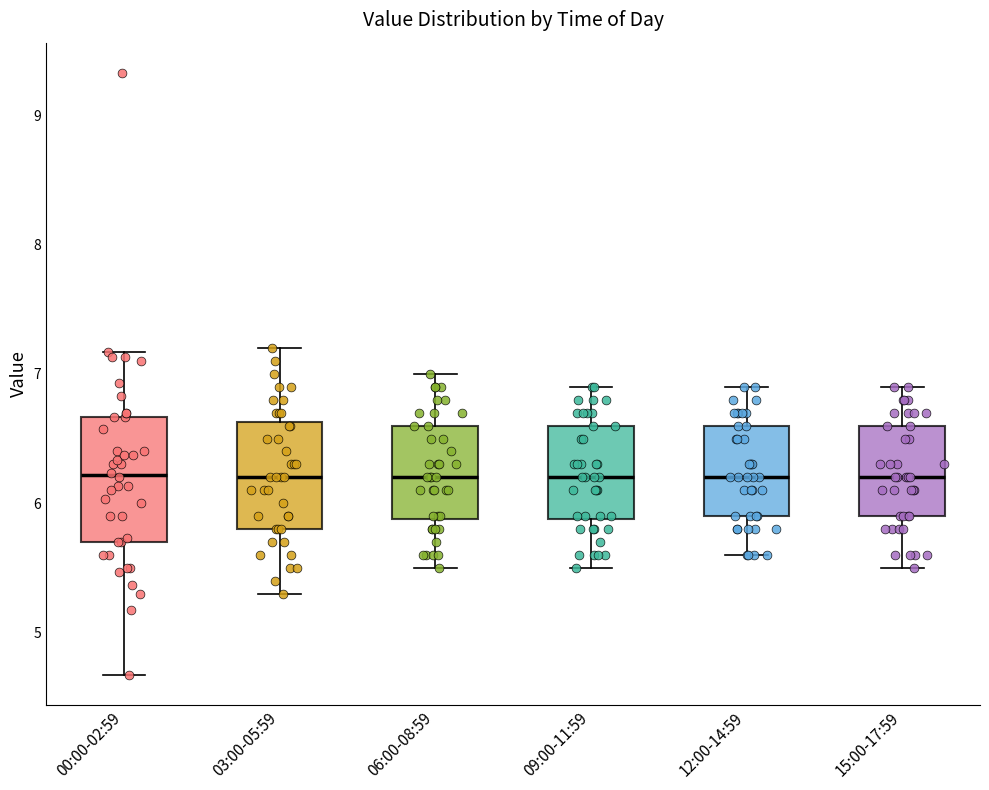

Reading left to right, read every box against the y-axis: the position of its median line, the range the box covers, and the ends of its whiskers. The values are not printed on the chart, so give them approximately, as read against the axis.

00:00-02:59: median 6.2, box 5.7 to 6.7, whiskers 4.7 to 7.2
03:00-05:59: median 6.2, box 5.8 to 6.6, whiskers 5.3 to 7.2
06:00-08:59: median 6.2, box 5.9 to 6.6, whiskers 5.5 to 7.0
09:00-11:59: median 6.2, box 5.9 to 6.6, whiskers 5.5 to 6.9
12:00-14:59: median 6.2, box 5.9 to 6.6, whiskers 5.6 to 6.9
15:00-17:59: median 6.2, box 5.9 to 6.6, whiskers 5.5 to 6.9